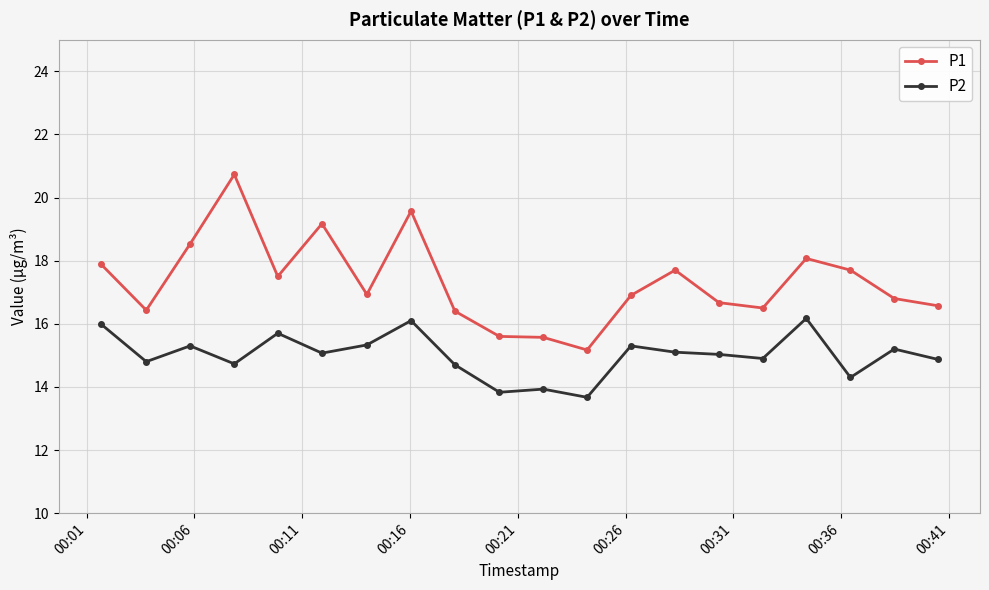

Rank the series by their average value, from highest to lowest.

P1, P2